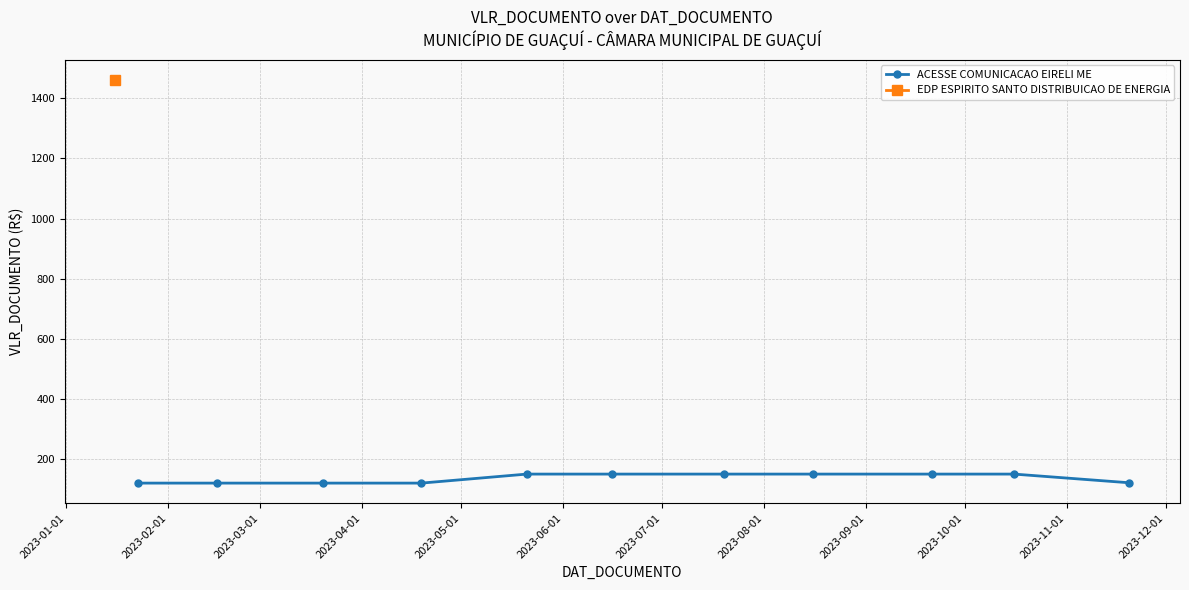

What is the minimum value shown in the chart?

119.9